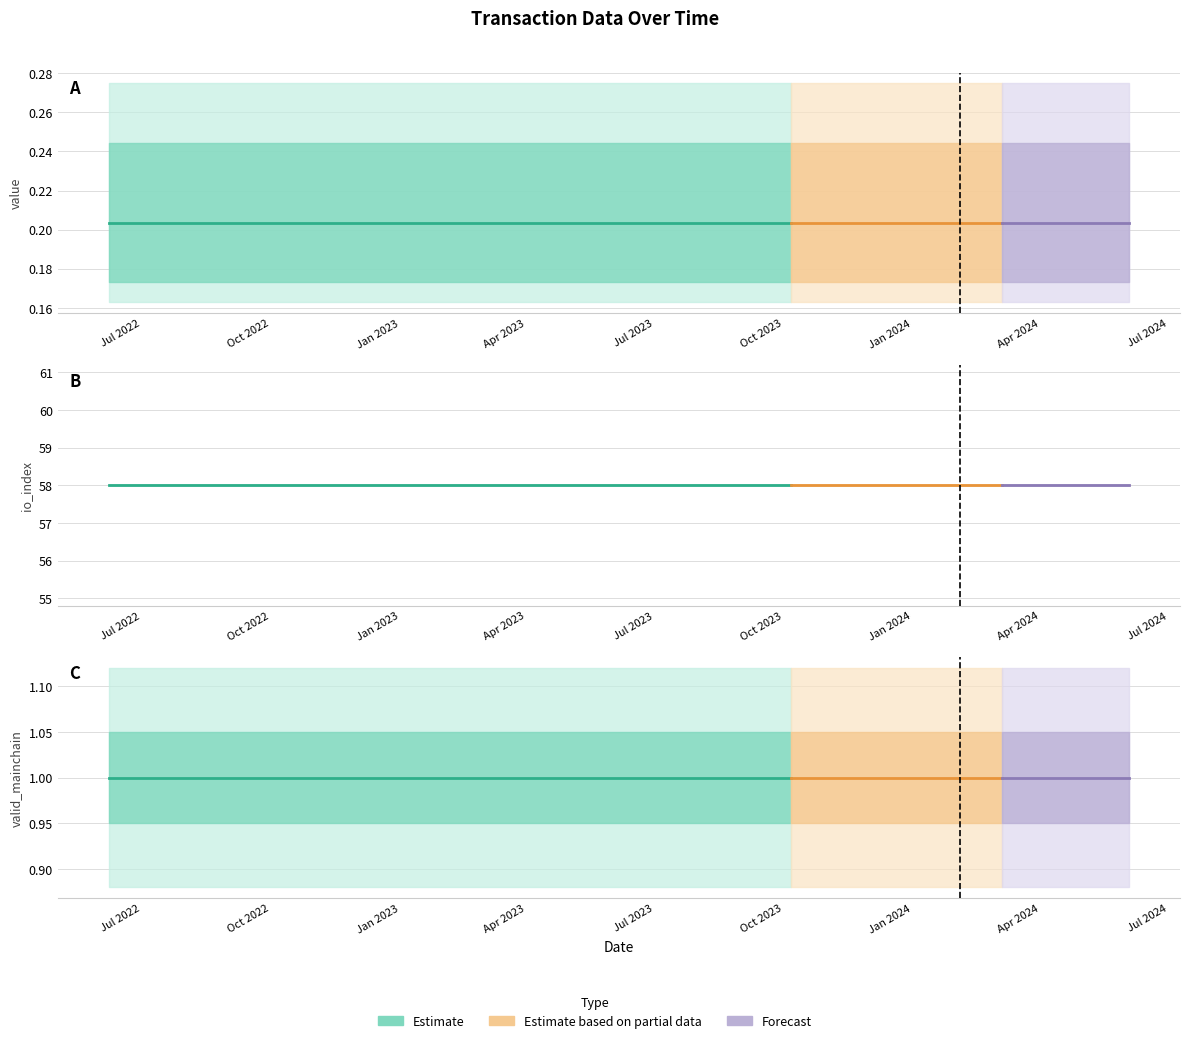

Reading left to right, what are all the values shown in this chart?

value: 0=0.2	1=0.2	2=0.2	3=0.2	4=0.2	5=0.2	6=0.2	7=0.2	8=0.2	9=0.2	10=0.2	11=0.2	12=0.2	13=0.2	14=0.2	15=0.2	16=0.2	17=0.2	18=0.2	19=0.2	20=0.2	21=0.2	22=0.2	23=0.2	24=0.2
io_index: 0=58.0	1=58.0	2=58.0	3=58.0	4=58.0	5=58.0	6=58.0	7=58.0	8=58.0	9=58.0	10=58.0	11=58.0	12=58.0	13=58.0	14=58.0	15=58.0	16=58.0	17=58.0	18=58.0	19=58.0	20=58.0	21=58.0	22=58.0	23=58.0	24=58.0
valid_mainchain: 0=1.0	1=1.0	2=1.0	3=1.0	4=1.0	5=1.0	6=1.0	7=1.0	8=1.0	9=1.0	10=1.0	11=1.0	12=1.0	13=1.0	14=1.0	15=1.0	16=1.0	17=1.0	18=1.0	19=1.0	20=1.0	21=1.0	22=1.0	23=1.0	24=1.0